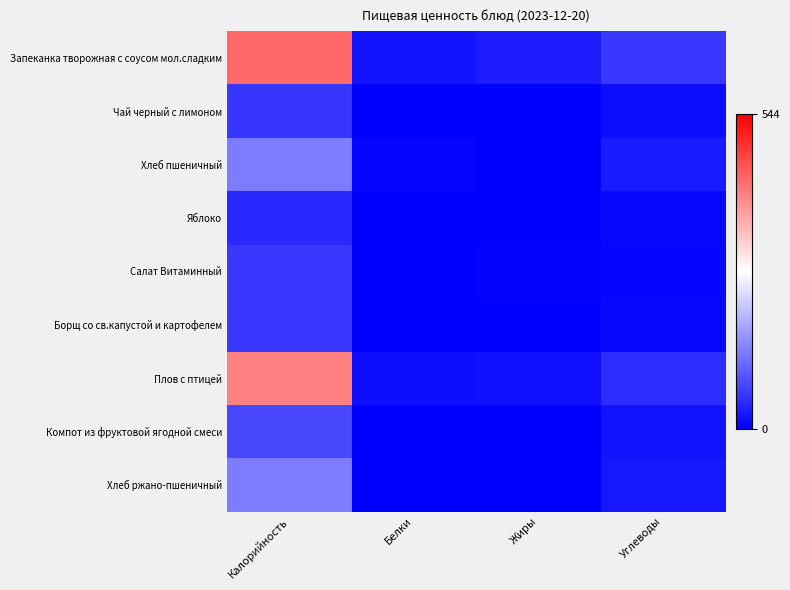

Reading left to right, transcribe all the data shown in this chart.

Запеканка творожная с соусом мол.сладким: Калорийность=431.0	Белки=19.3	Жиры=30.6	Углеводы=61.4
Чай черный с лимоном: Калорийность=58.6	Белки=0.2	Жиры=0.0	Углеводы=15.2
Хлеб пшеничный: Калорийность=133.2	Белки=4.6	Жиры=0.5	Углеводы=29.5
Яблоко: Калорийность=42.7	Белки=0.4	Жиры=0.0	Углеводы=10.0
Салат Витаминный: Калорийность=61.0	Белки=1.9	Жиры=2.5	Углеводы=7.8
Борщ со св.капустой и картофелем: Калорийность=59.6	Белки=1.4	Жиры=2.1	Углеводы=8.8
Плов с птицей: Калорийность=407.6	Белки=16.1	Жиры=17.0	Углеводы=48.5
Компот из фруктовой ягодной смеси: Калорийность=78.2	Белки=0.0	Жиры=0.0	Углеводы=20.7
Хлеб ржано-пшеничный: Калорийность=133.2	Белки=1.9	Жиры=0.3	Углеводы=23.9